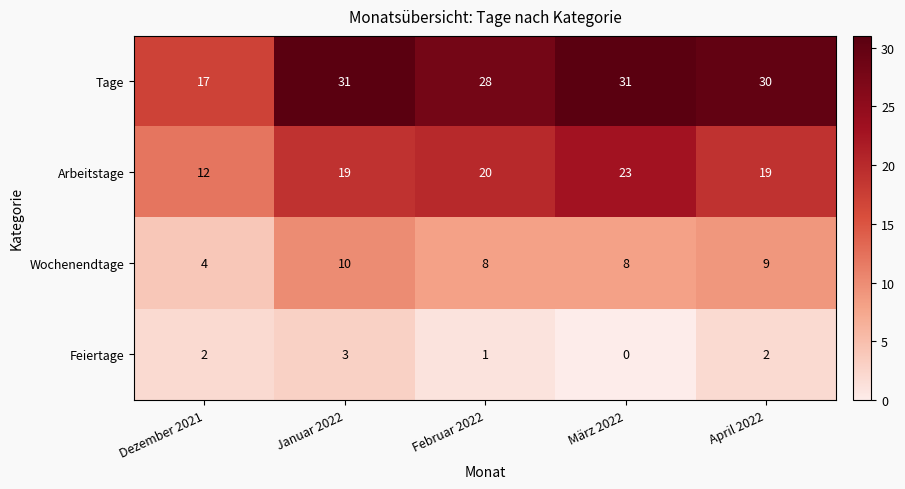

Which series has the largest range (max minus min)?

Tage